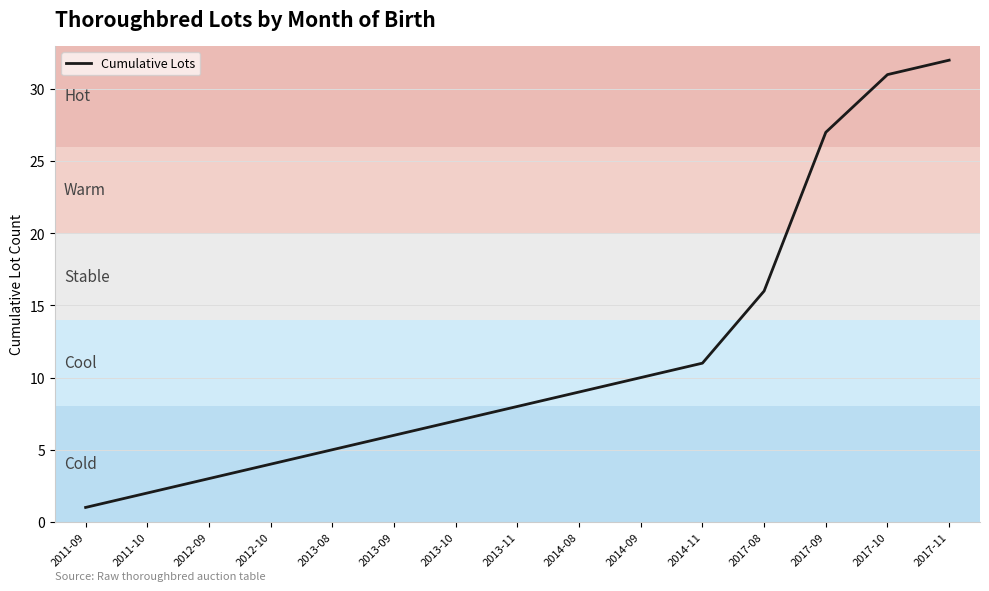

What value does the data have at 2017-09, to the nearest 10?

30